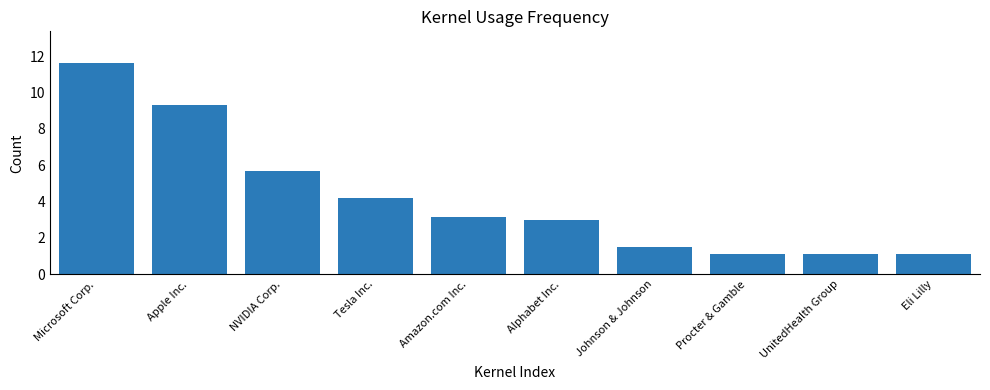

True or false: the data shows 5.7 at NVIDIA Corp..

True